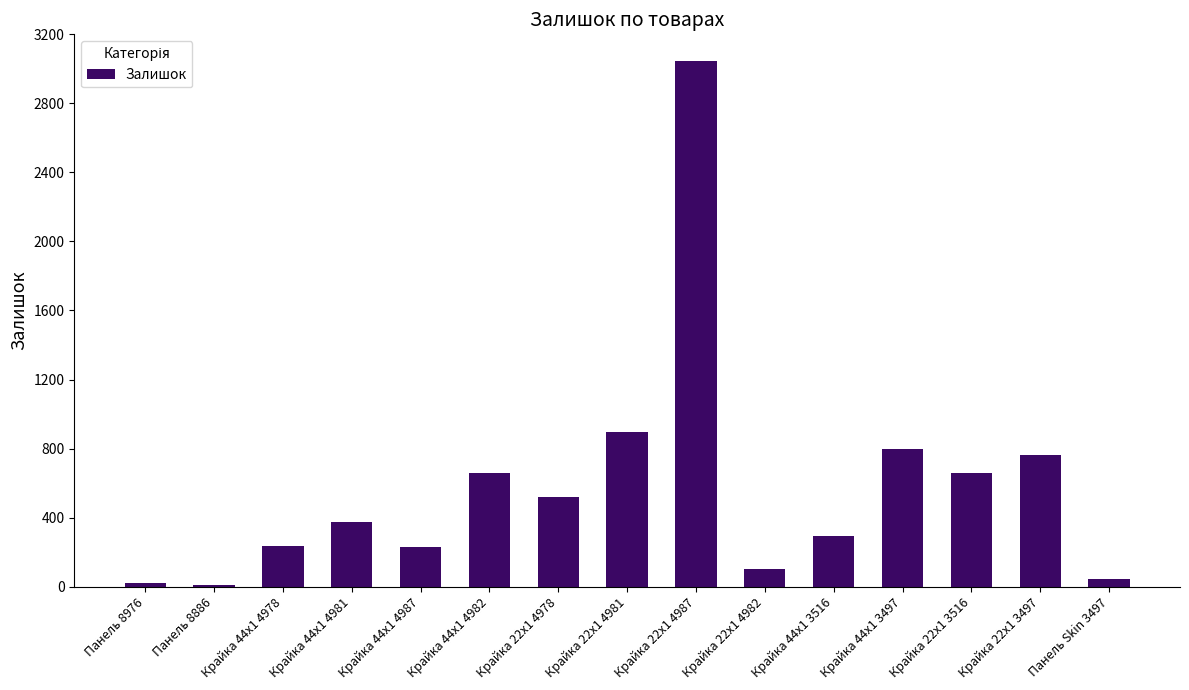

What is the difference between the values at Крайка 22x1 4982 and Крайка 44x1 3516?

193